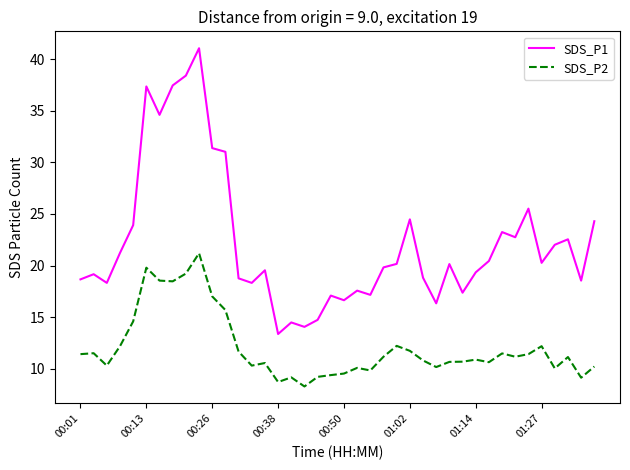

Which series has the largest total across all categories?

SDS_P1